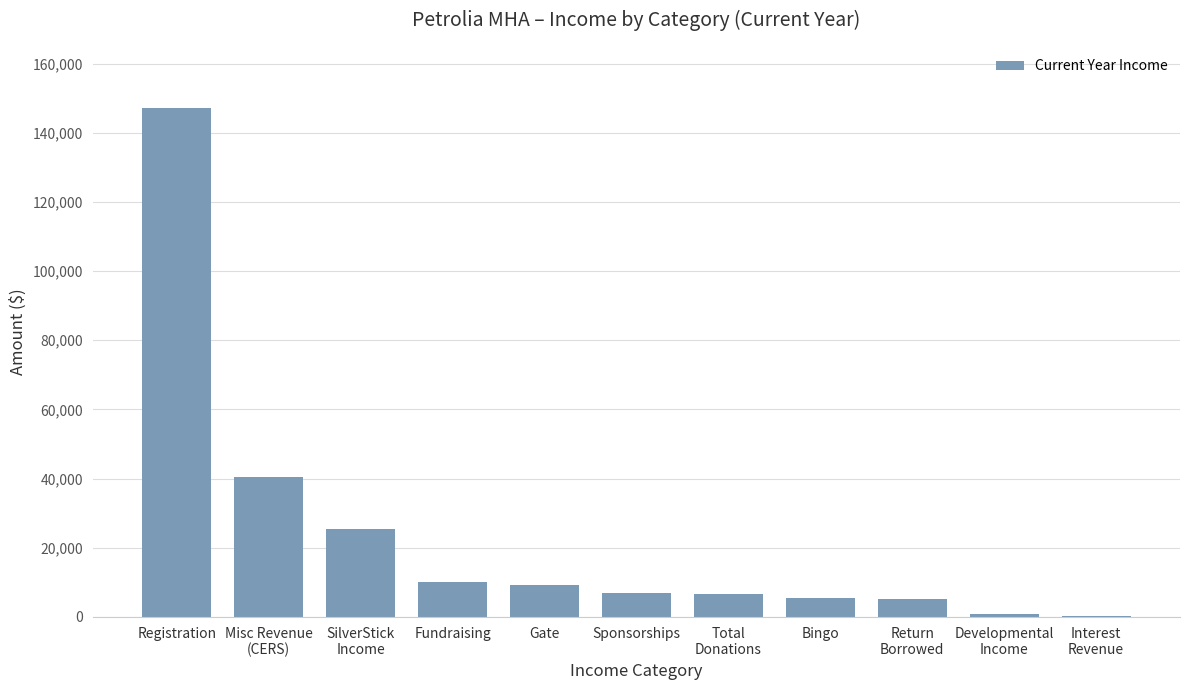

The chart shows a value of 89537.2 at Registration. True or false?

False